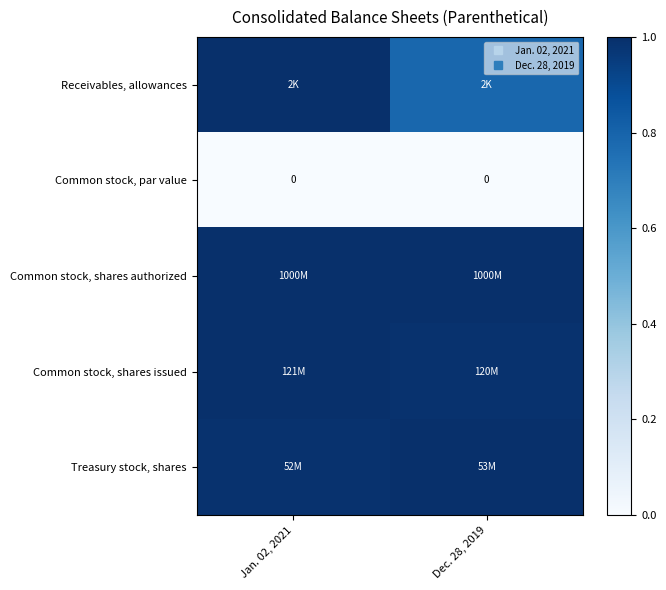

At which category is the sum across all series the highest?

Jan. 02, 2021